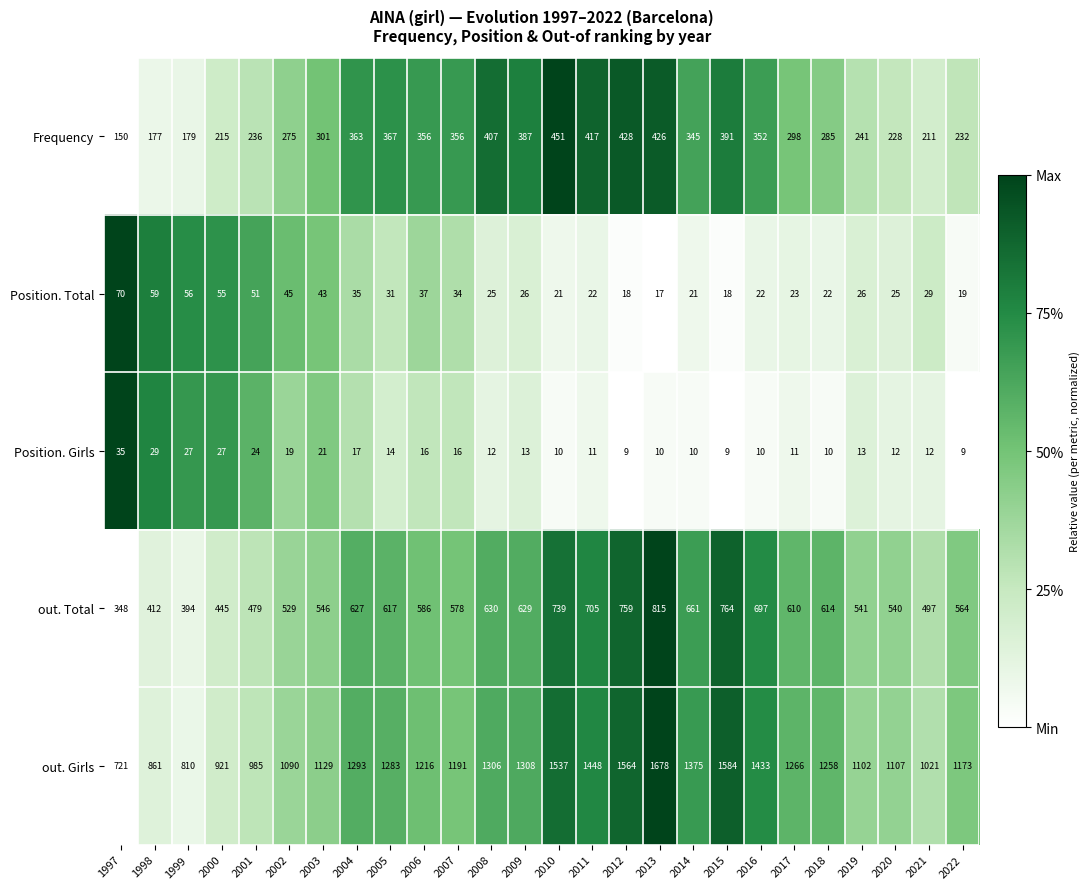

Read the Position. Total value at 2010, to the nearest 10.

20